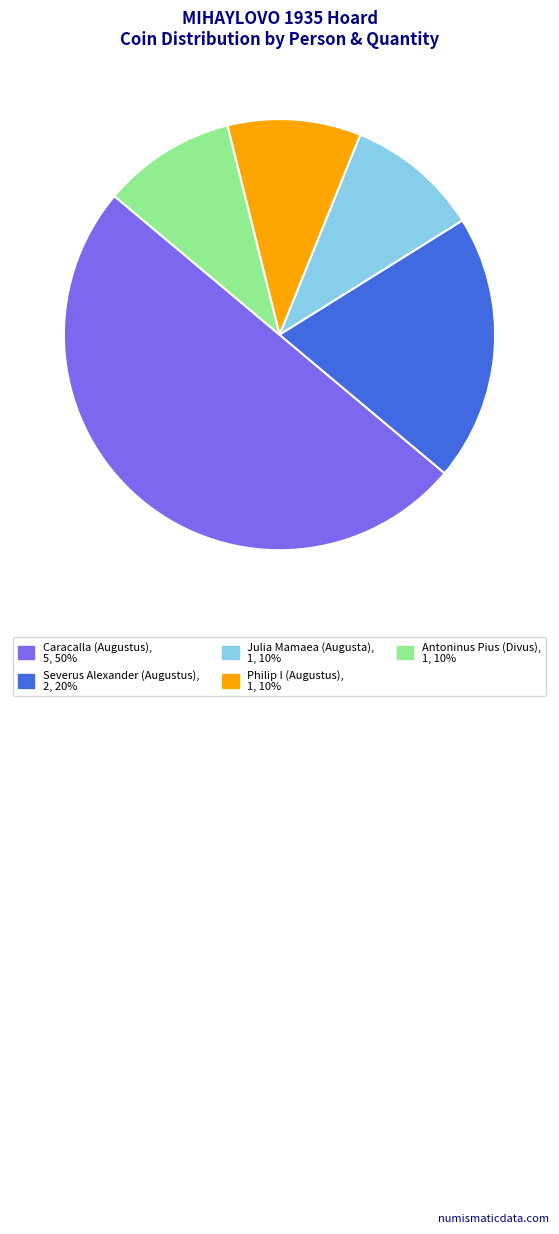

What is the ratio of the value at Antoninus Pius (Divus) to the value at Severus Alexander (Augustus)?

0.5